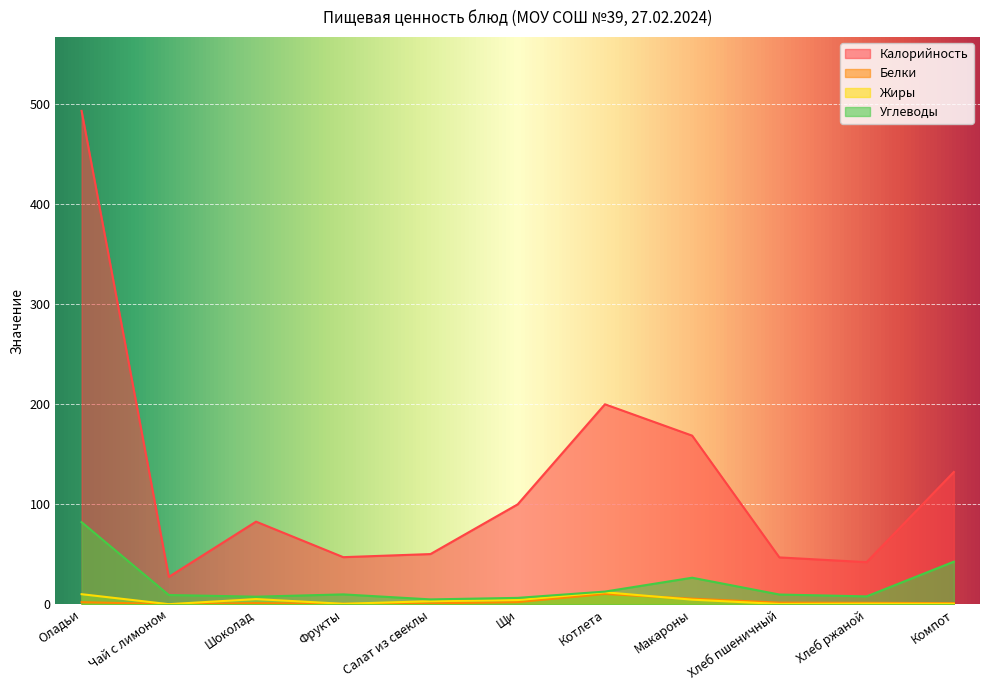

What is the value of the Калорийность point at the 5th from the left?

50.1